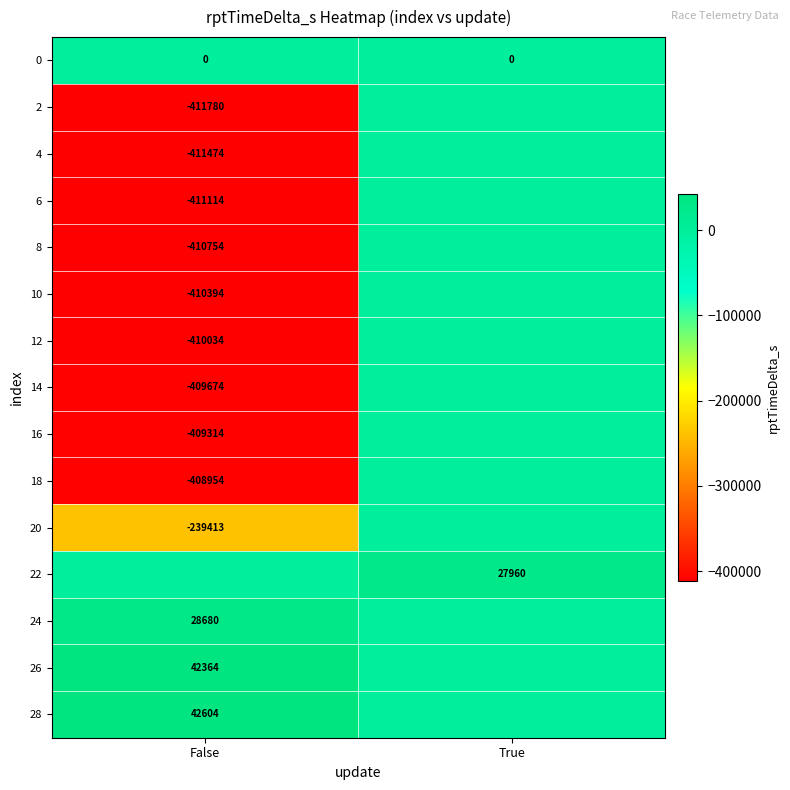

Is it true that 10 equals -116828 at False?

False